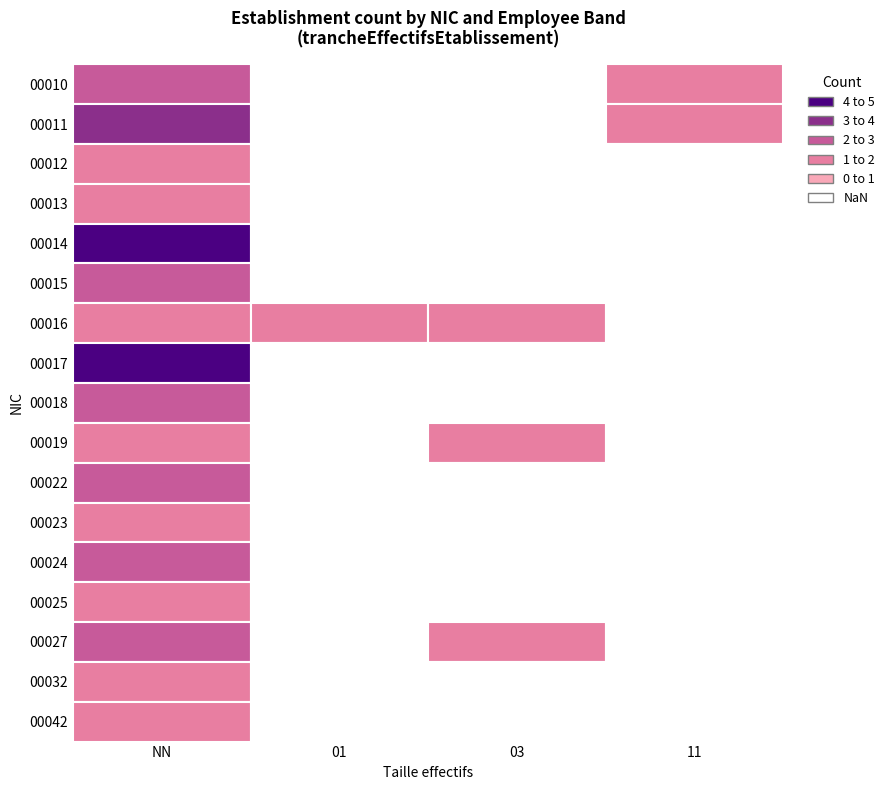

Between 01 and 03, which series saw the biggest shift?

00019